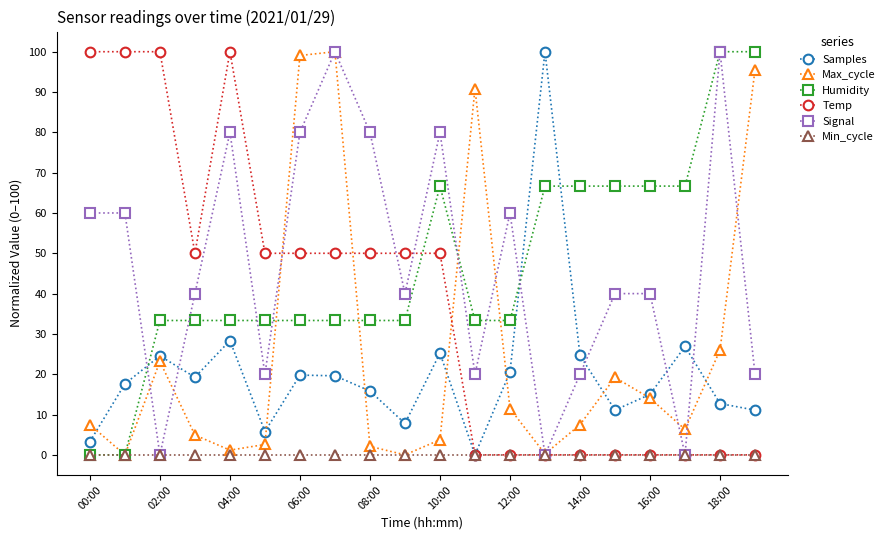

True or false: Signal has more than 2 points higher than both neighbors.

True